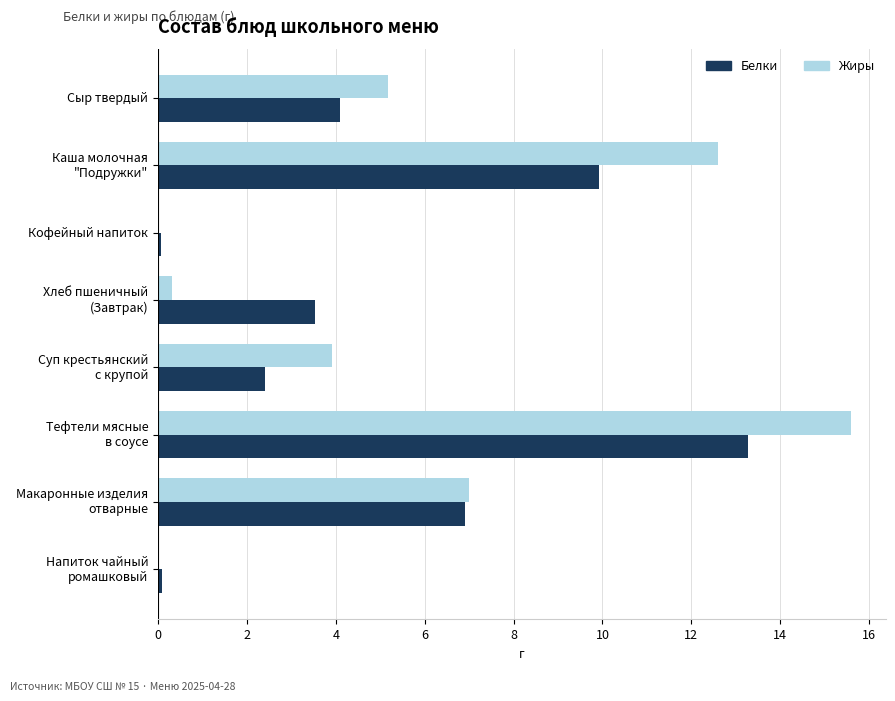

What is the total value across all series at Сыр твердый?

9.3